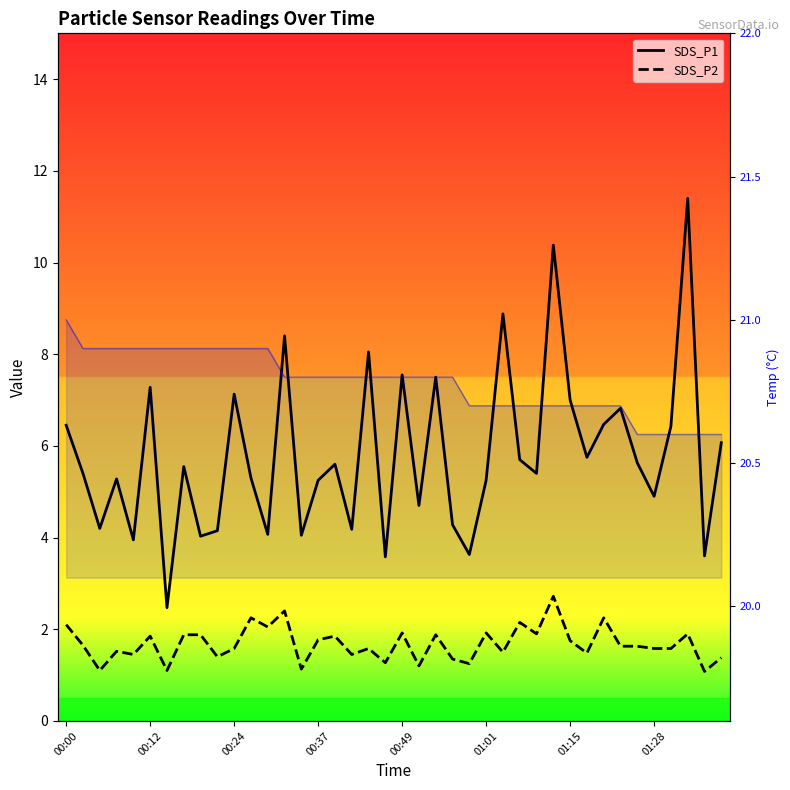

Reading left to right, what are all the values shown in this chart?

SDS_P1: 6.5	5.4	4.2	5.3	4.0	7.3	2.5	5.5	4.0	4.2	7.1	5.3	4.1	8.4	4.0	5.2	5.6	4.2	8.1	3.6	7.5	4.7	7.5	4.3	3.6	5.2	8.9	5.7	5.4	10.4	7.0	5.8	6.5	6.8	5.6	4.9	6.4	11.4	3.6	6.1
SDS_P2: 2.1	1.6	1.1	1.5	1.4	1.9	1.1	1.9	1.9	1.4	1.6	2.2	2.0	2.4	1.1	1.8	1.9	1.4	1.6	1.3	1.9	1.2	1.9	1.4	1.2	1.9	1.5	2.1	1.9	2.7	1.8	1.5	2.2	1.6	1.6	1.6	1.6	1.9	1.1	1.4
Temp (line): 21.0	20.9	20.9	20.9	20.9	20.9	20.9	20.9	20.9	20.9	20.9	20.9	20.9	20.8	20.8	20.8	20.8	20.8	20.8	20.8	20.8	20.8	20.8	20.8	20.7	20.7	20.7	20.7	20.7	20.7	20.7	20.7	20.7	20.7	20.6	20.6	20.6	20.6	20.6	20.6